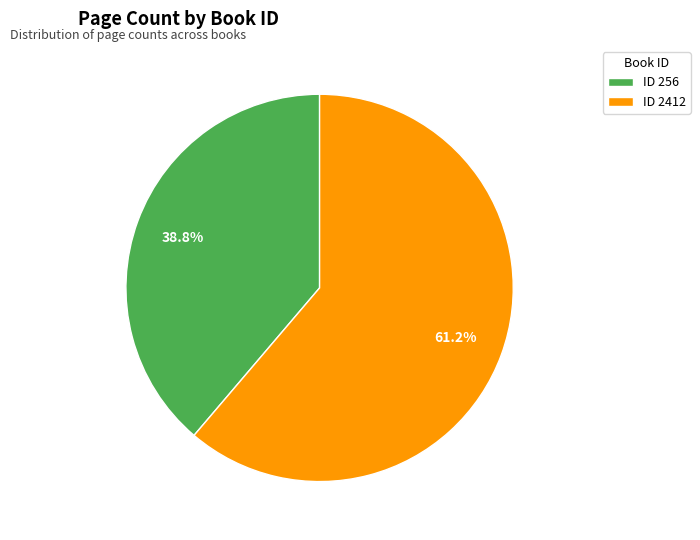

Which category accounts for the majority?

ID 2412